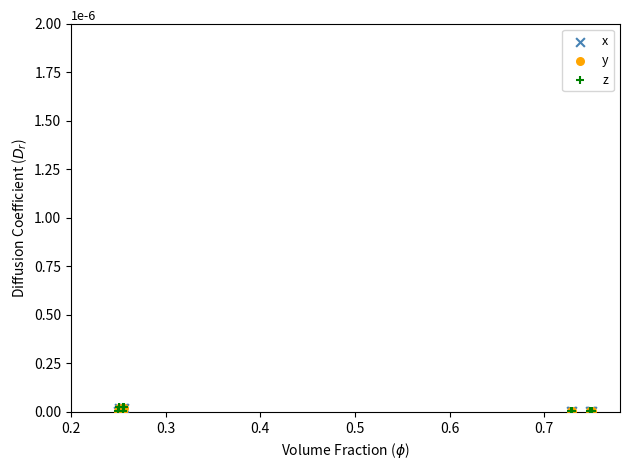

What are all the series names shown in the legend?

x, y, z